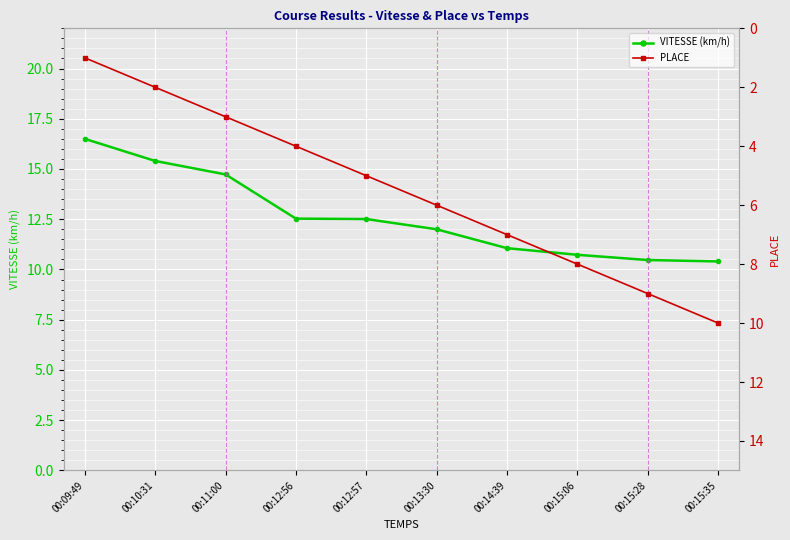

Reading right to left, list all the values displayed in this chart.

VITESSE (km/h): 10.4	10.5	10.7	11.1	12.0	12.5	12.5	14.7	15.4	16.5
PLACE: 10.0	9.0	8.0	7.0	6.0	5.0	4.0	3.0	2.0	1.0